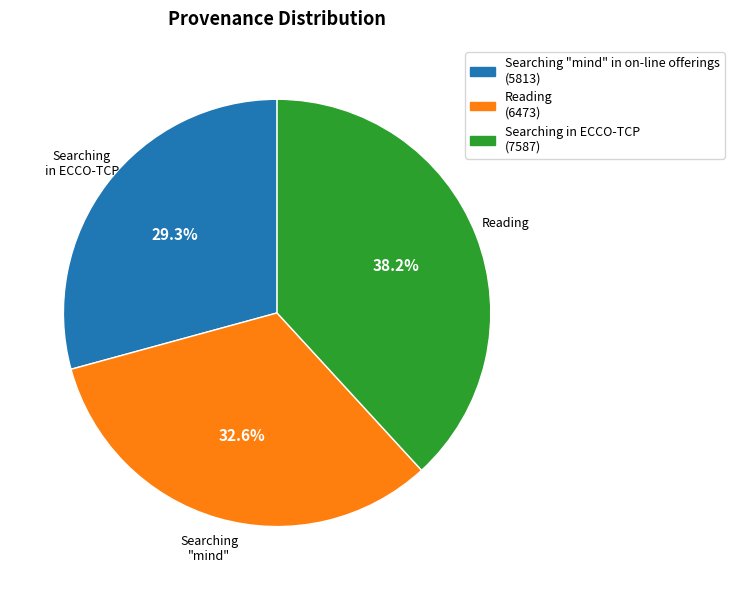

Is there any slice that represents more than half of the pie?

No